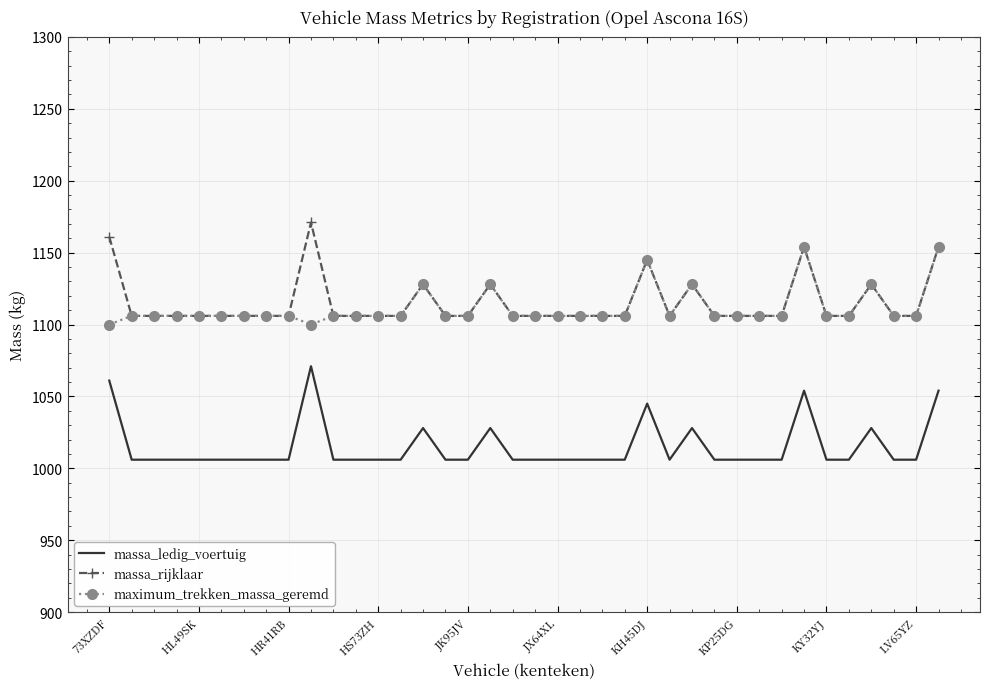

How many categories are shown in the chart?

38